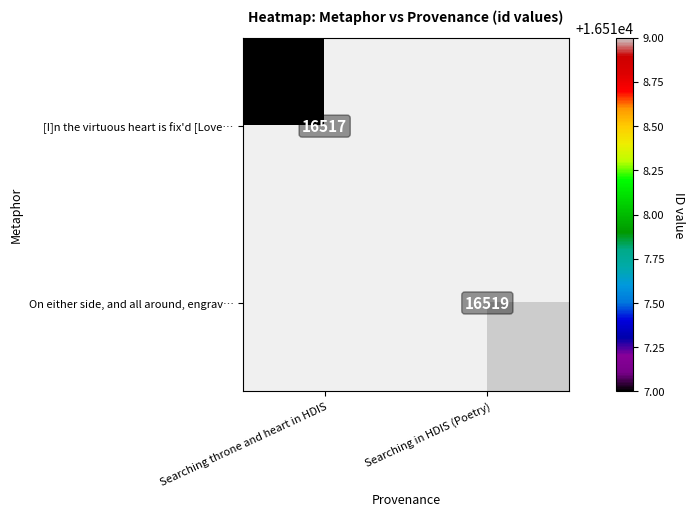

Is the value of On either side, and all around, engrav… at Searching in HDIS (Poetry) greater than the value of [I]n the virtuous heart is fix'd [Love… at Searching throne and heart in HDIS?

Yes